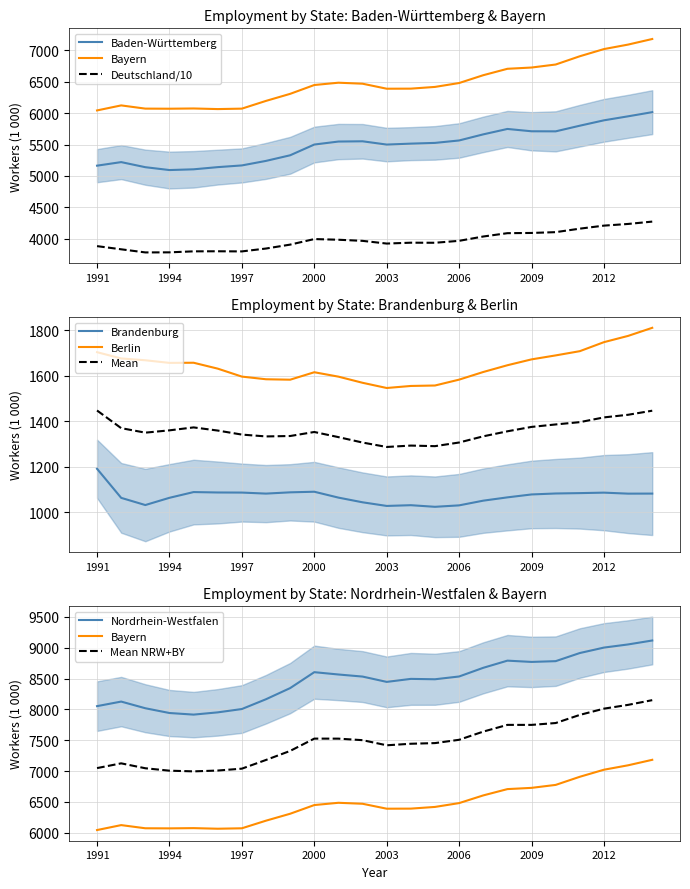

At which label does Berlin first exceed 1645?

1991